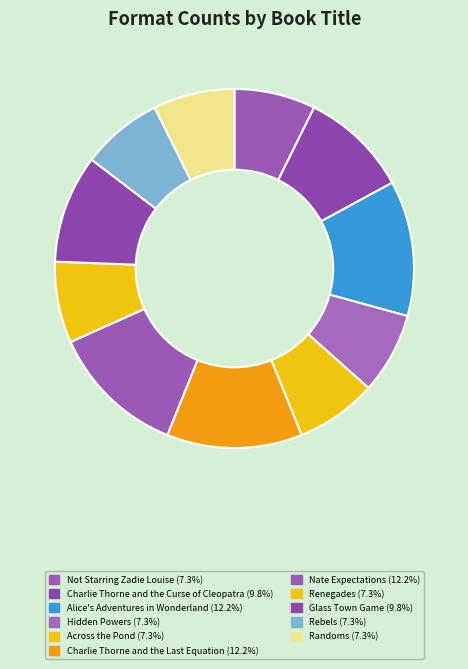

How many segments does this pie chart have?

11